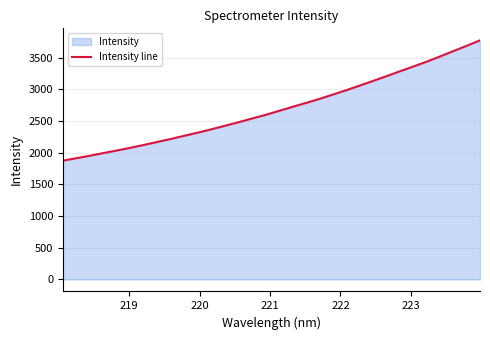

What is the minimum value shown in the chart?

1875.6